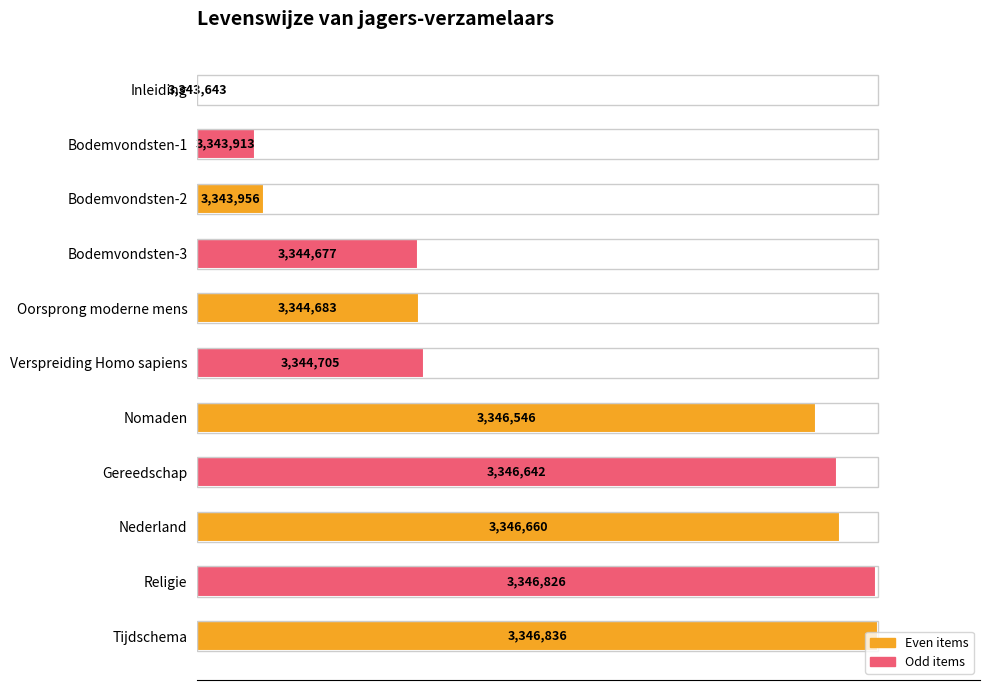

Are the bars horizontal?

Yes